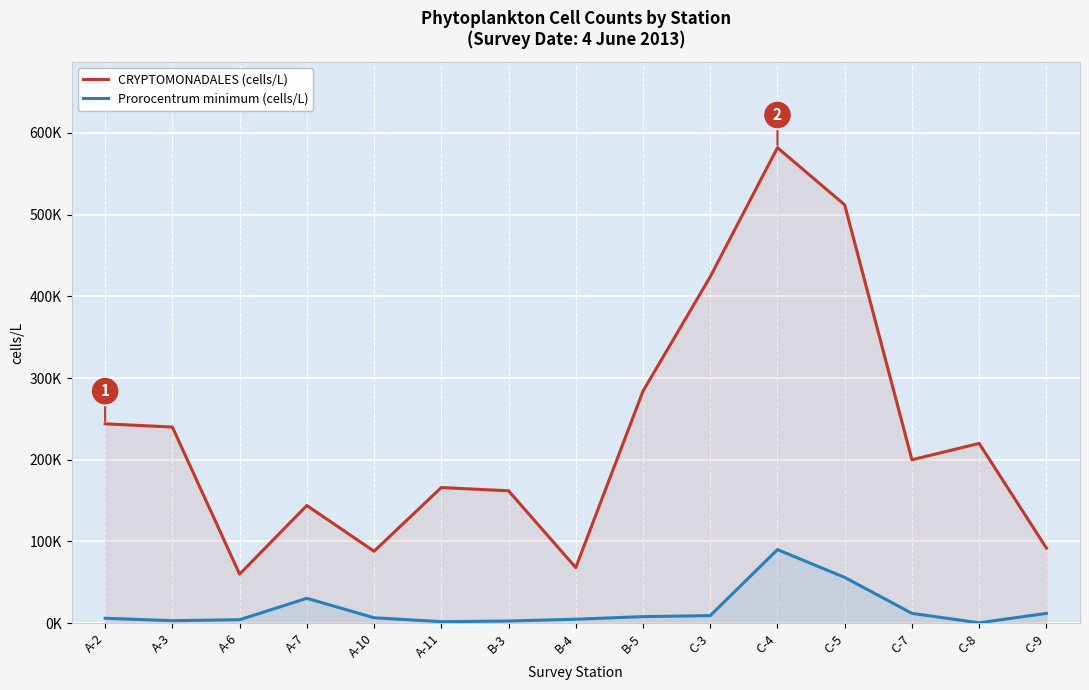

What is the difference between the CRYPTOMONADALES (cells/L) values at B-5 and A-11?

118000